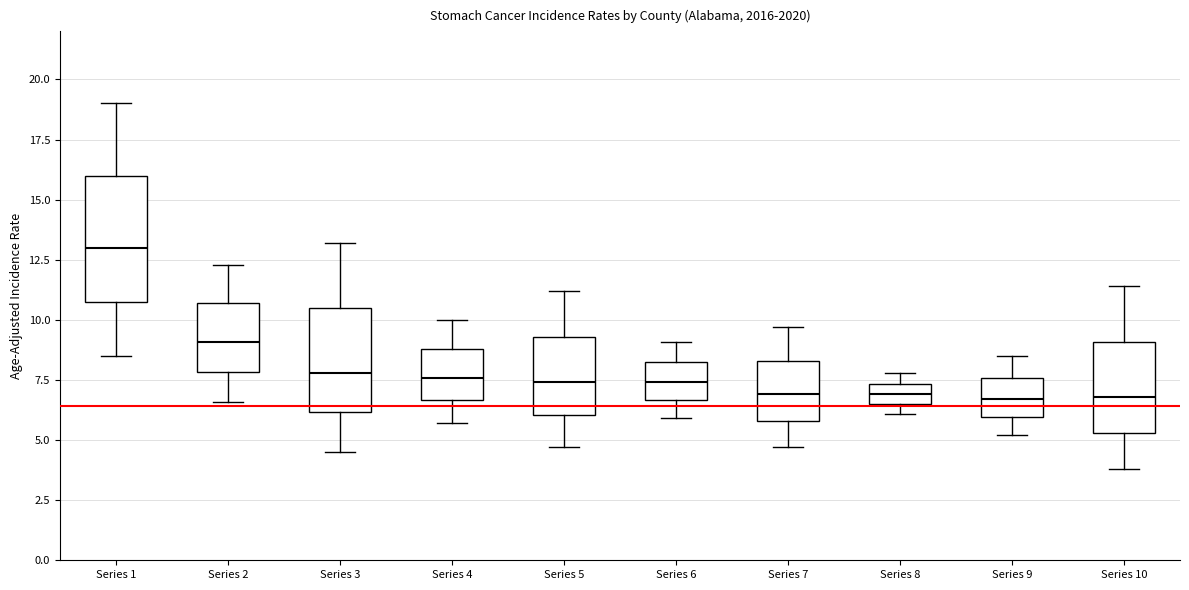

Reading left to right, read every box against the y-axis: the position of its median line, the range the box covers, and the ends of its whiskers. The values are not printed on the chart, so give them approximately, as read against the axis.

Series 1: median 13.0, box 11.0 to 16.0, whiskers 8.5 to 19.0
Series 2: median 9.0, box 8.0 to 10.5, whiskers 6.5 to 12.5
Series 3: median 8.0, box 6.0 to 10.5, whiskers 4.5 to 13.0
Series 4: median 7.5, box 6.5 to 9.0, whiskers 5.5 to 10.0
Series 5: median 7.5, box 6.0 to 9.5, whiskers 4.5 to 11.0
Series 6: median 7.5, box 6.5 to 8.5, whiskers 6.0 to 9.0
Series 7: median 7.0, box 6.0 to 8.5, whiskers 4.5 to 9.5
Series 8: median 7.0, box 6.5 to 7.5, whiskers 6.0 to 8.0
Series 9: median 6.5, box 6.0 to 7.5, whiskers 5.0 to 8.5
Series 10: median 7.0, box 5.5 to 9.0, whiskers 4.0 to 11.5